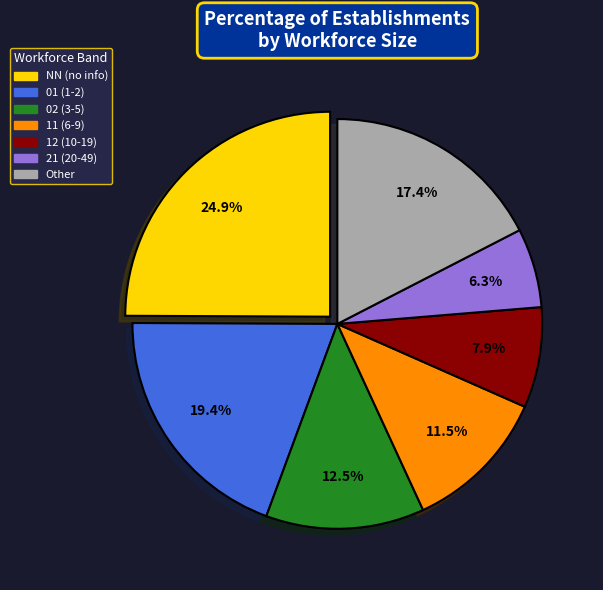

Is there a majority slice in this chart?

No